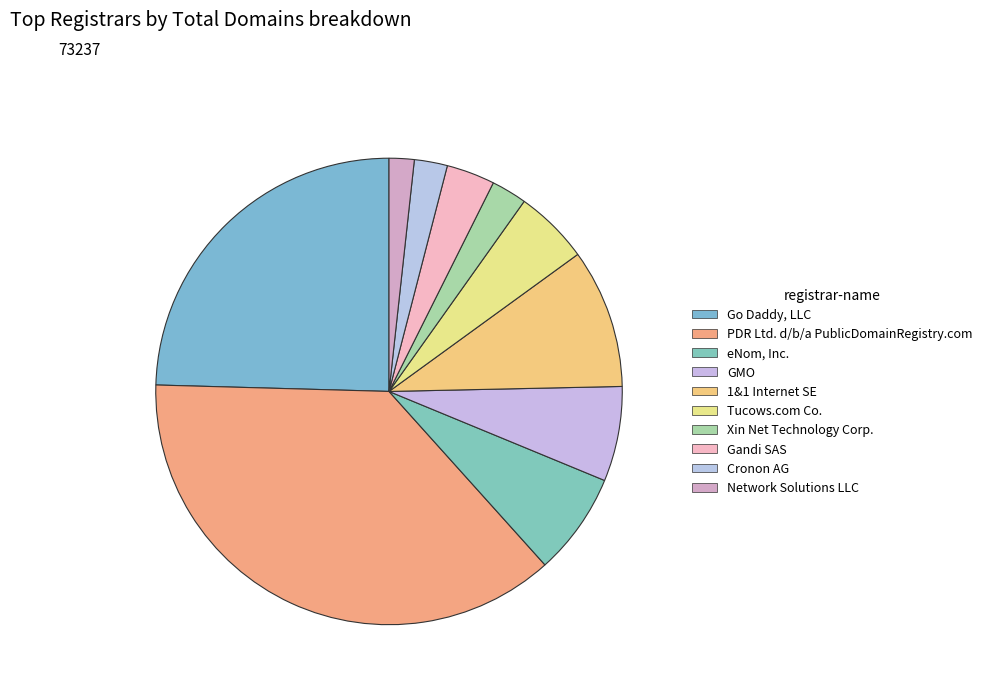

What is the ratio of the value at PDR Ltd. d/b/a PublicDomainRegistry.com to the value at eNom, Inc.?

5.2